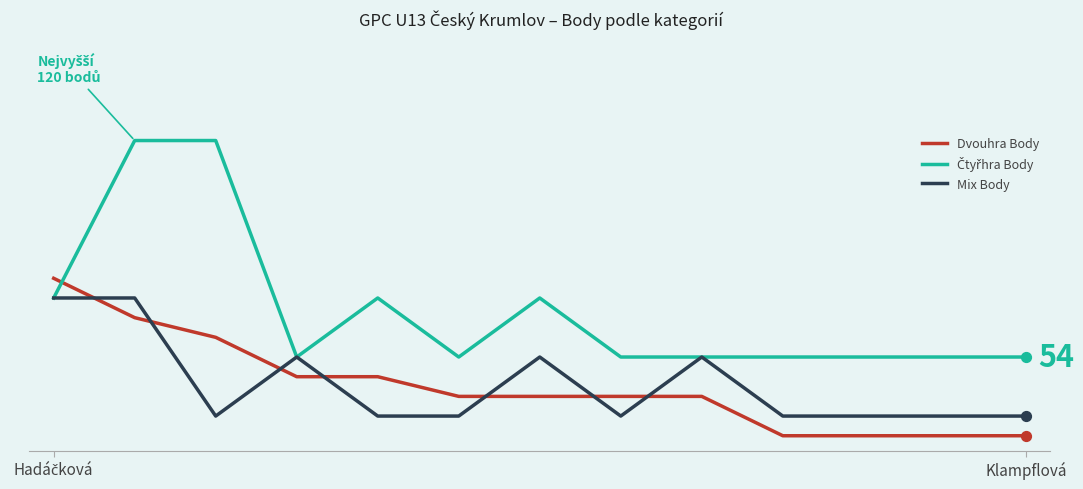

Does the chart have visible grid lines?

No